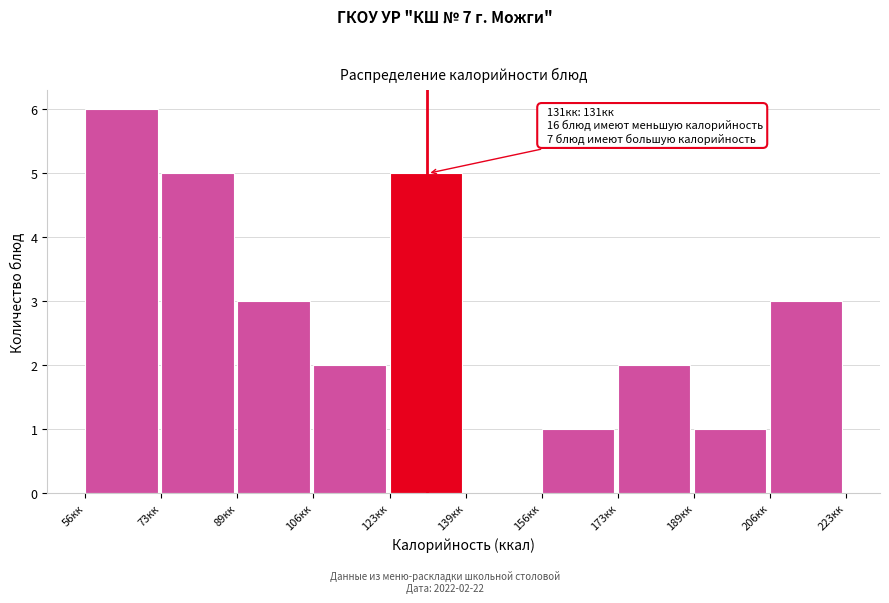

Which range on the x-axis has the tallest bar?

56 to 74